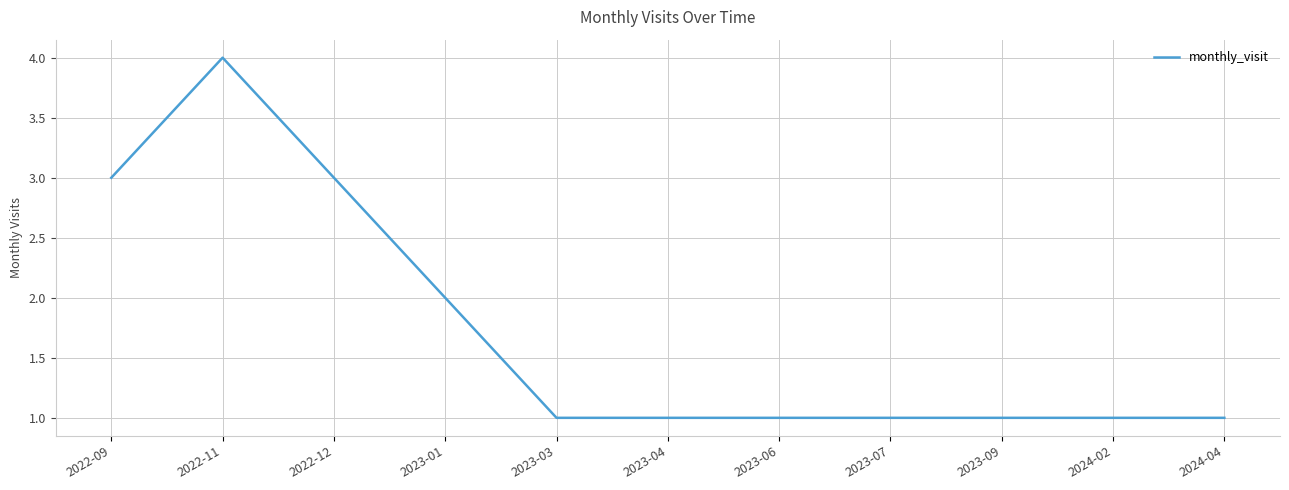

The chart shows a value of 1 at 2024-04. True or false?

True